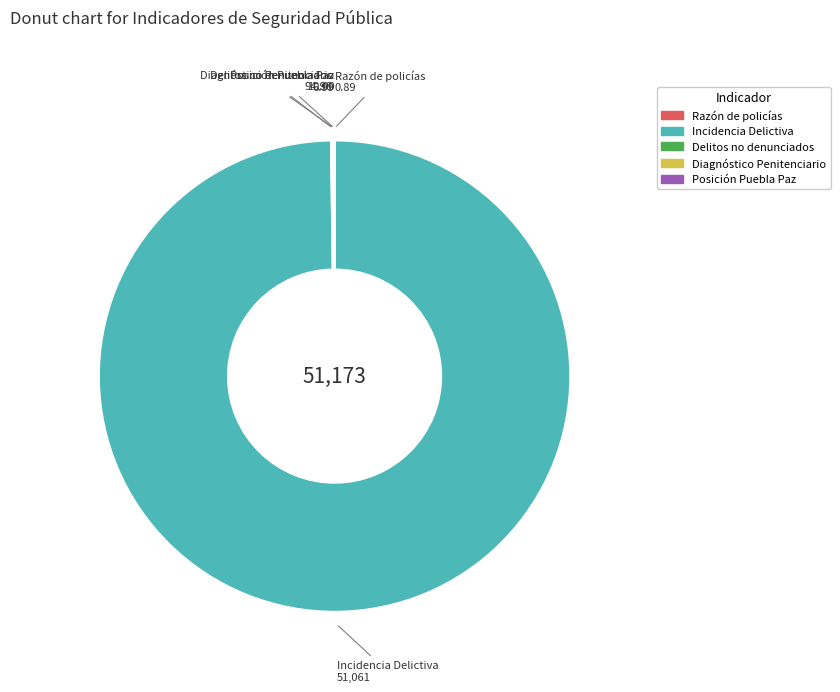

Which slice is the largest?

Incidencia Delictiva